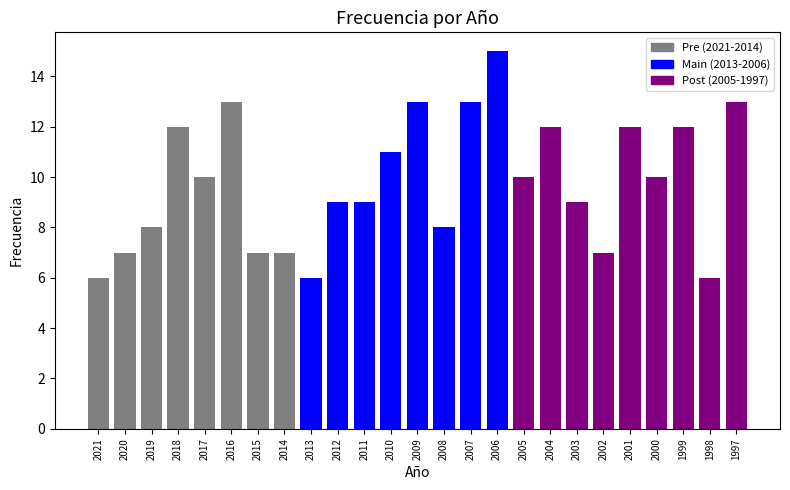

What is the difference between the values at 2012 and 2007?

4